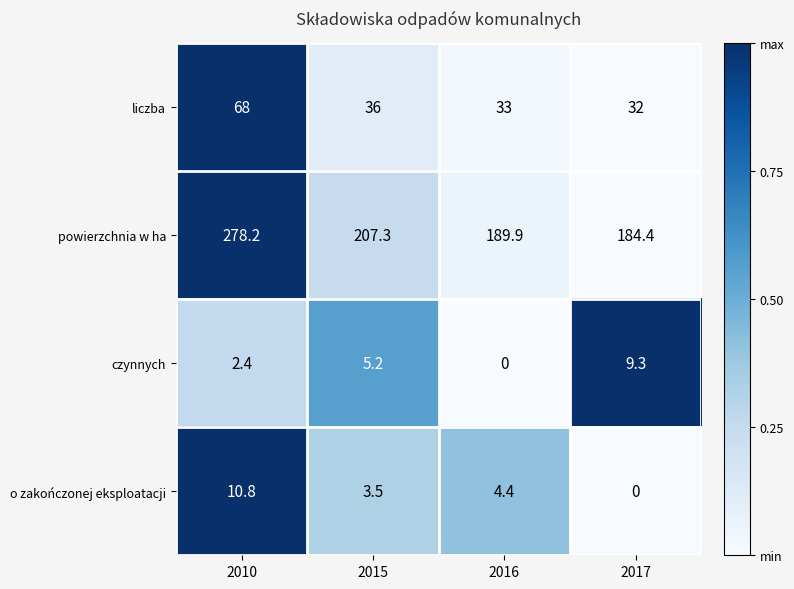

List the series in order of their peak value, highest first.

powierzchnia w ha, liczba, o zakończonej eksploatacji, czynnych